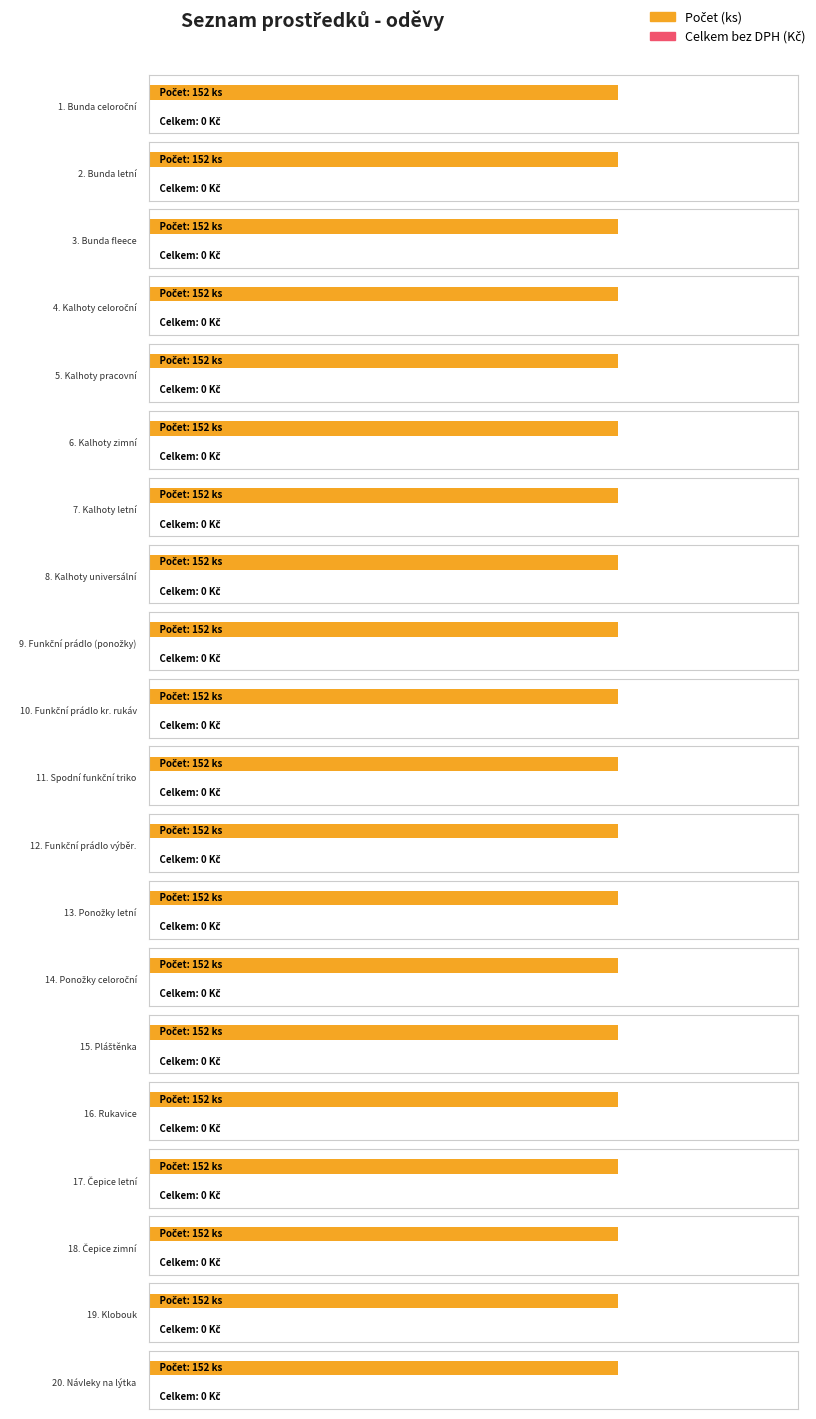

At which label does Celkem bez DPH reach its minimum?

1